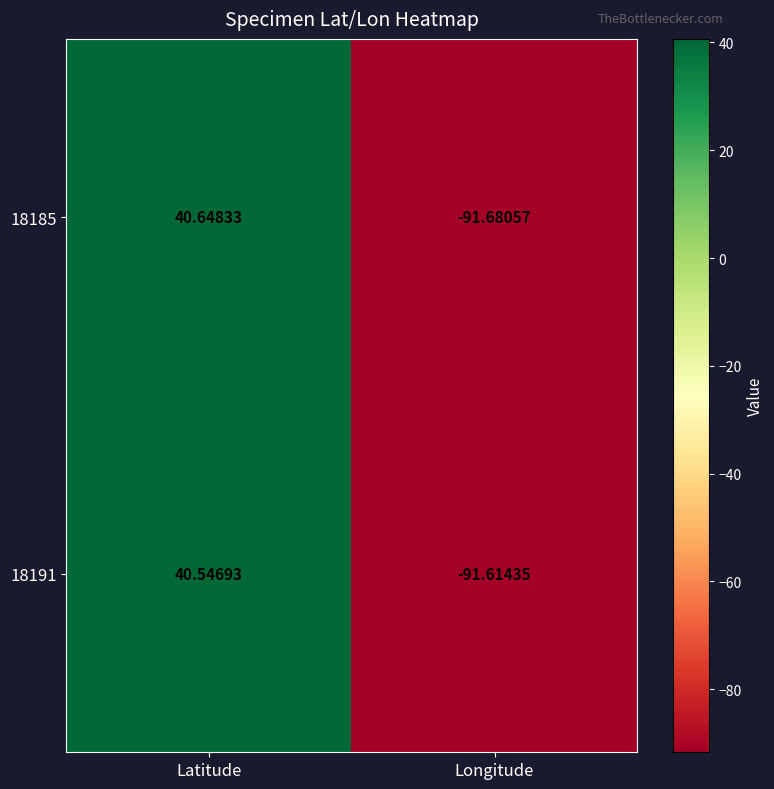

How many positive values does the 18185 series have?

1